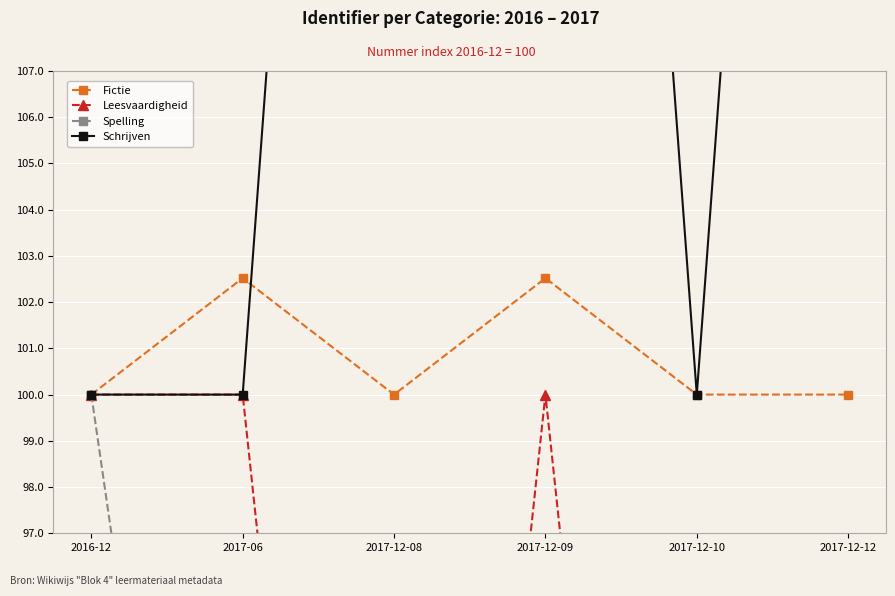

Where is the first local maximum for Fictie?

2017-06